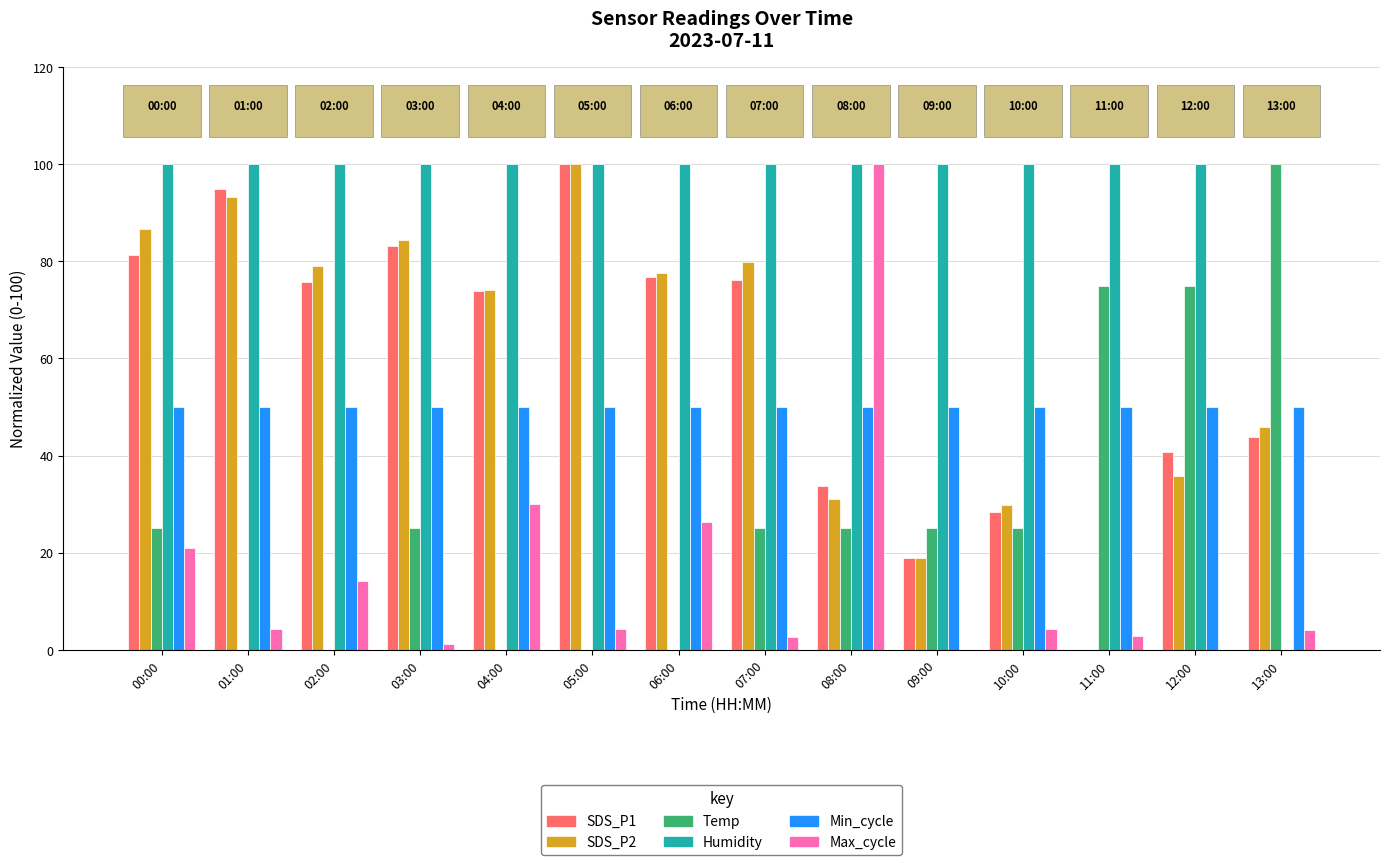

What are all the series names shown in the legend?

SDS_P1, SDS_P2, Temp, Humidity, Min_cycle, Max_cycle